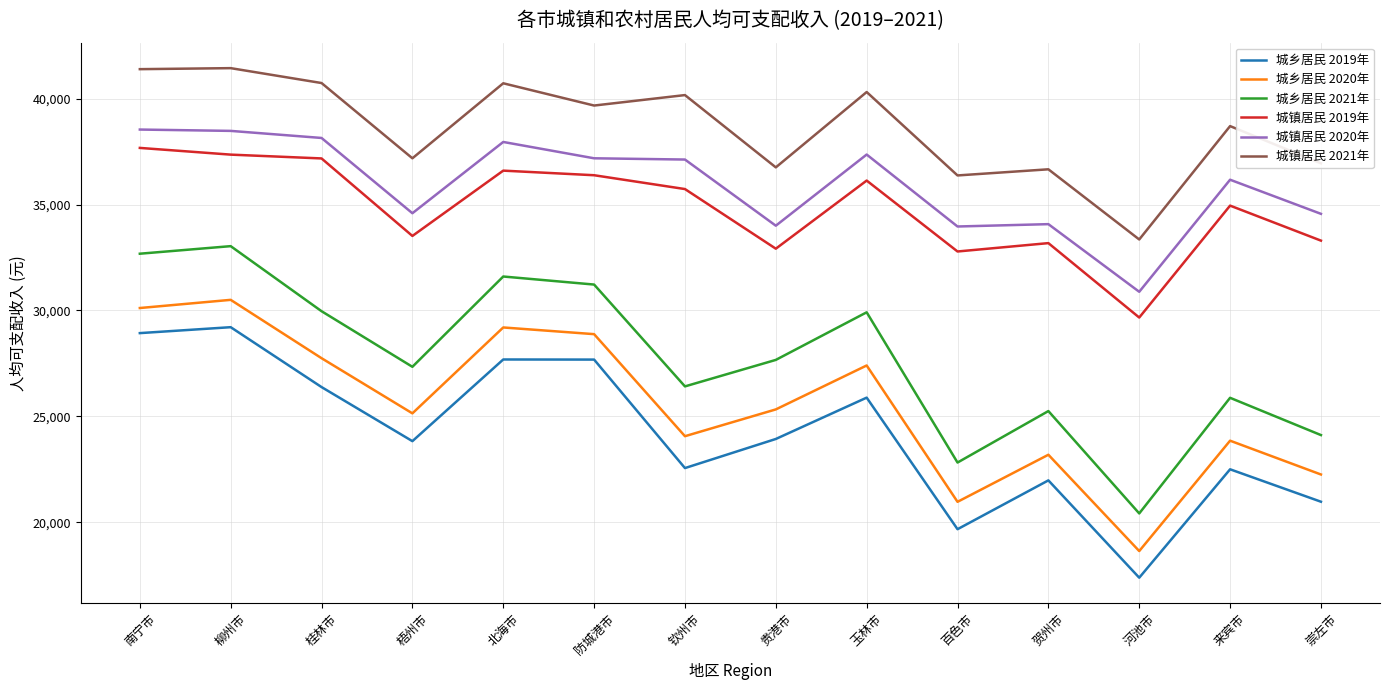

Where is the first local maximum for 城乡居民 2019年?

柳州市